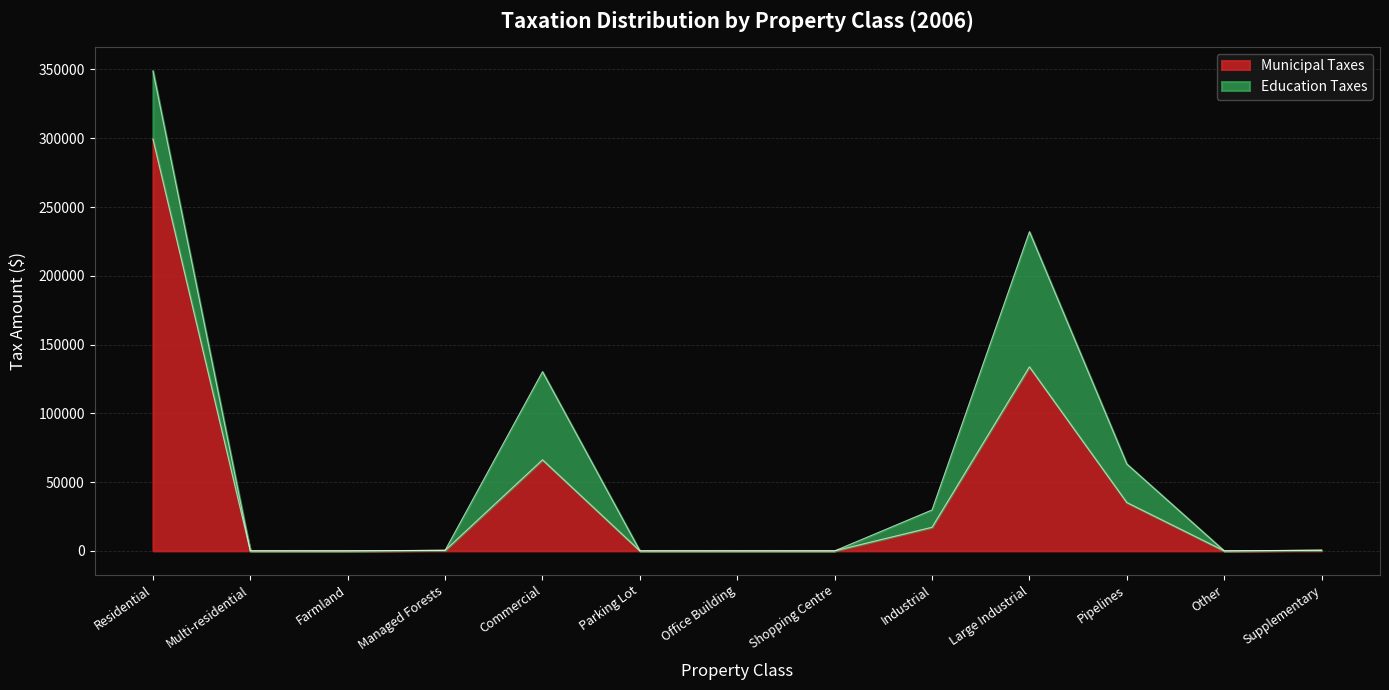

What is the difference between the values at Industrial and Farmland?

17153